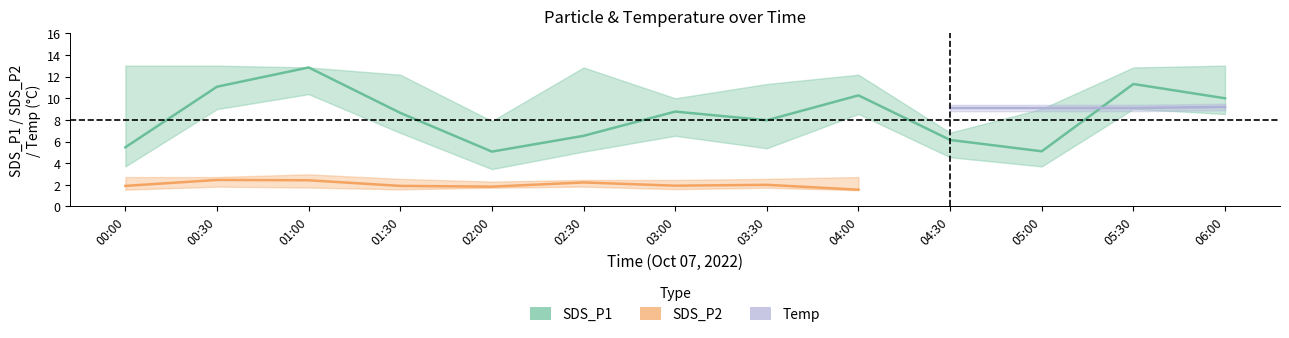

What position from the right is 04:00?

5